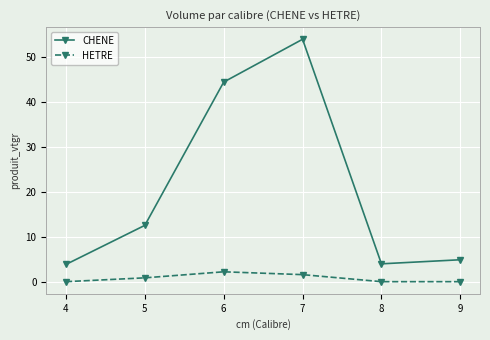

What is the average value of the HETRE series?

0.8